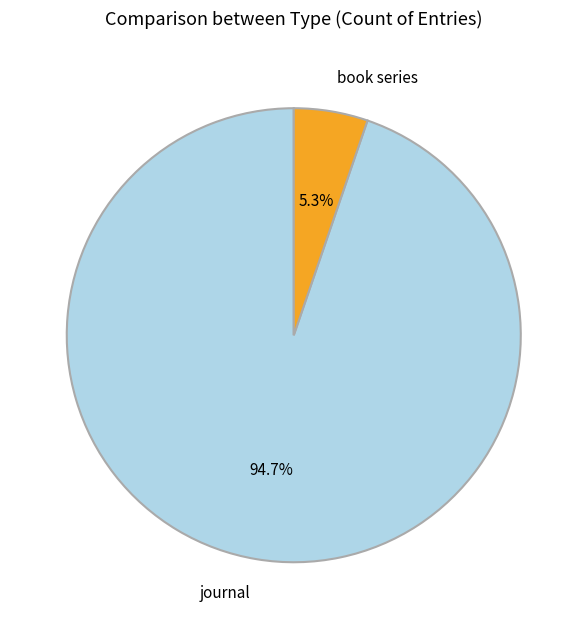

Is there any slice that represents more than half of the pie?

Yes